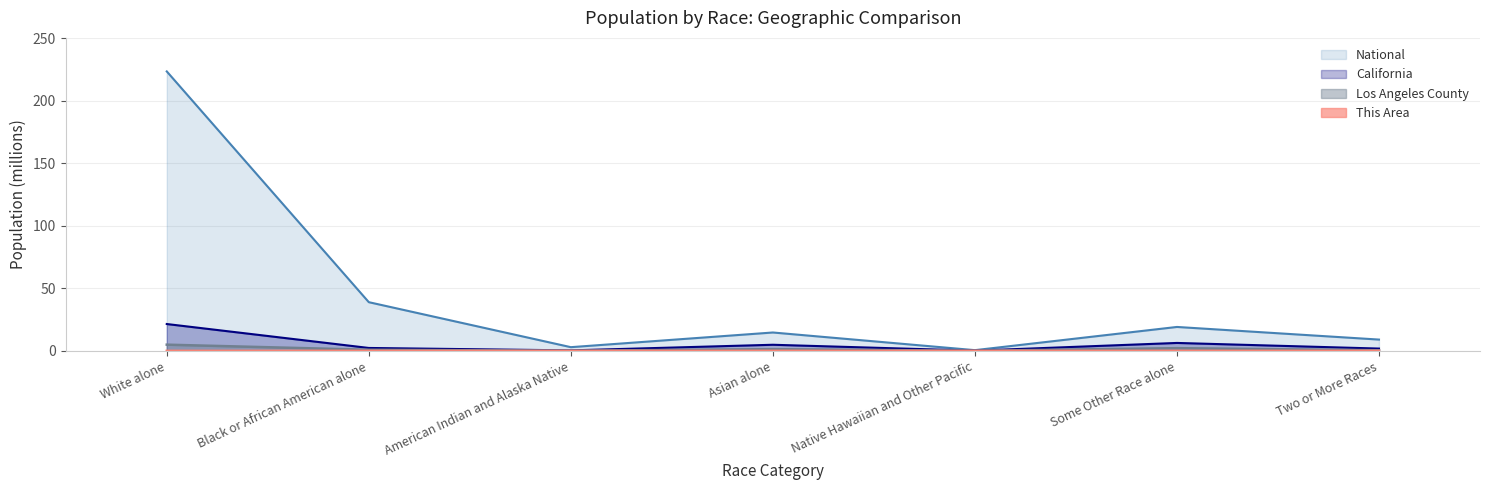

True or false: California has a value of 1.8 at Two or More Races.

True